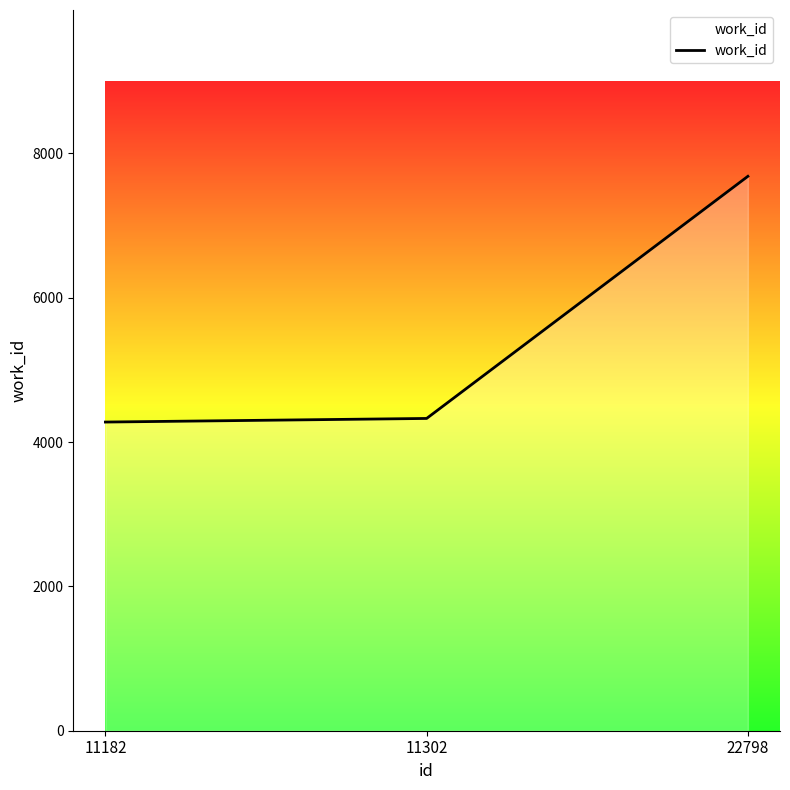

Read the value at 11182, to the nearest 100.

4300